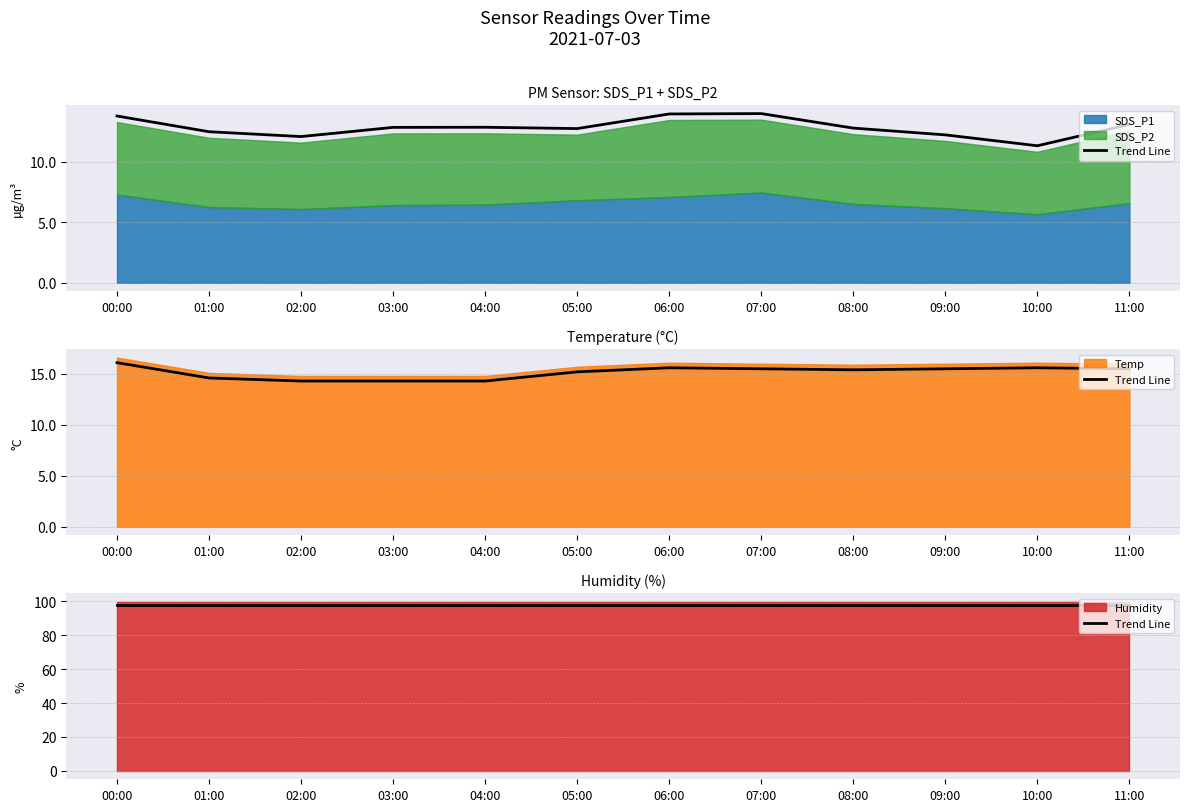

At which label does Humidity reach its peak?

00:00